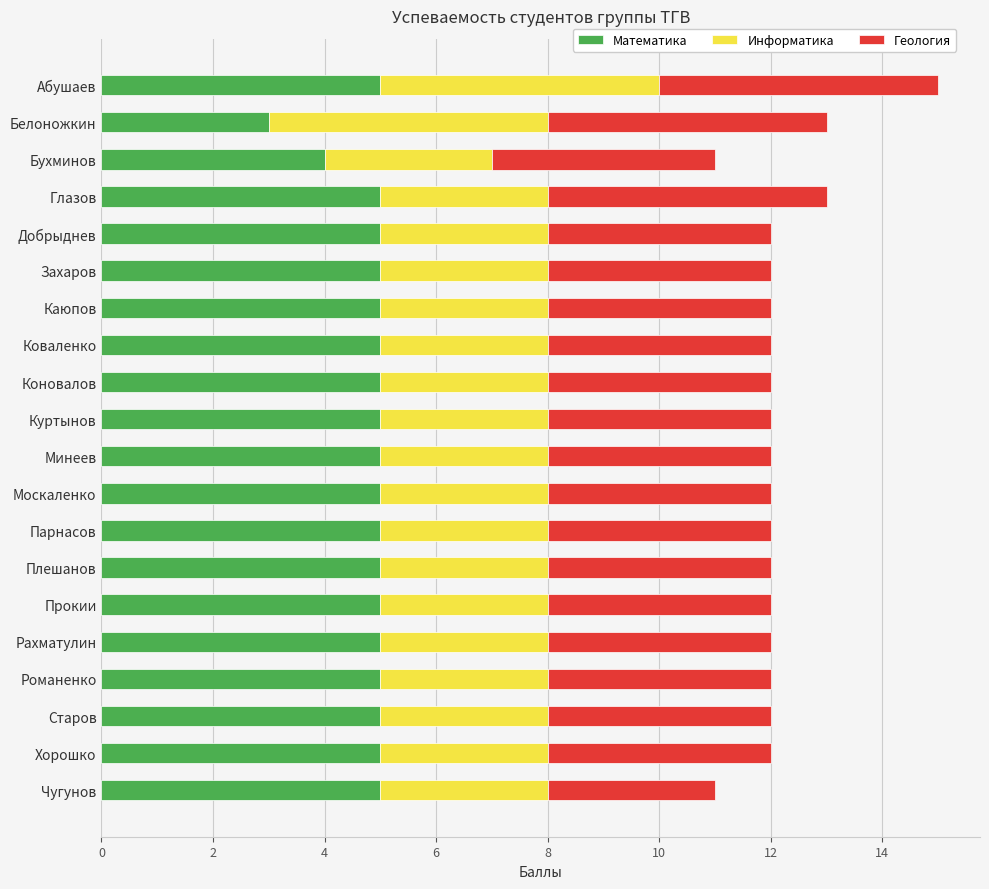

The Математика series shows 5 at Старов. True or false?

True